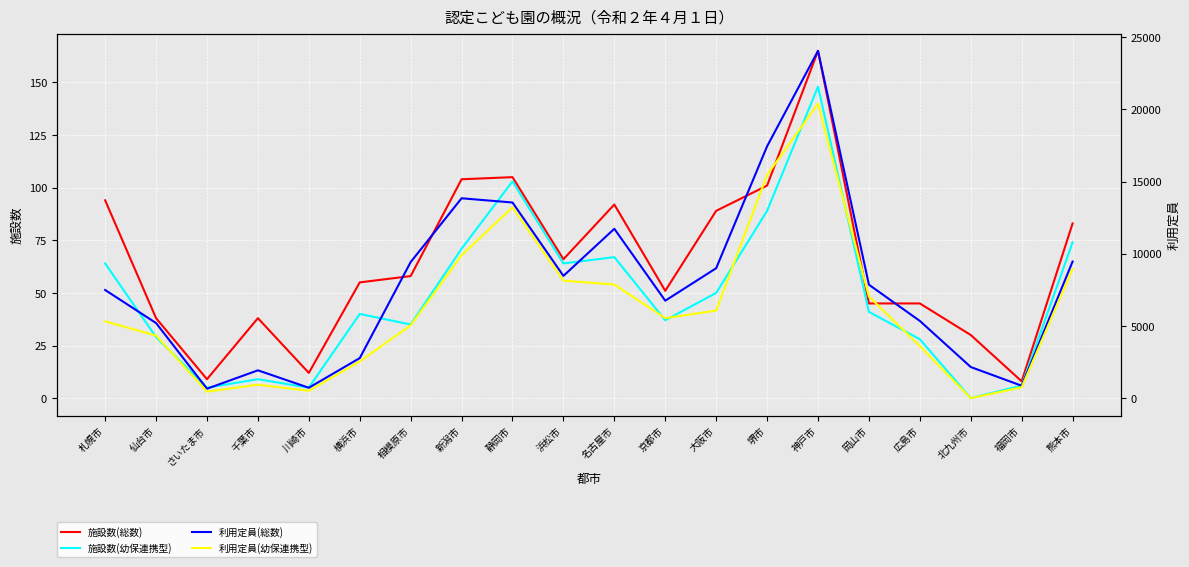

At which category is the sum across all series the highest?

神戸市